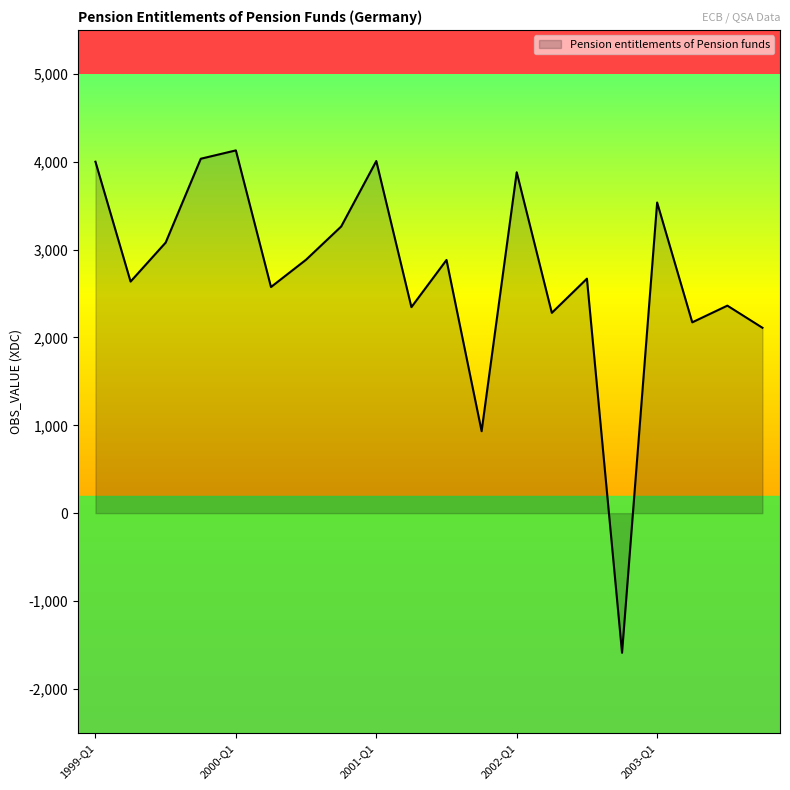

What is the minimum value shown in the chart?

-1589